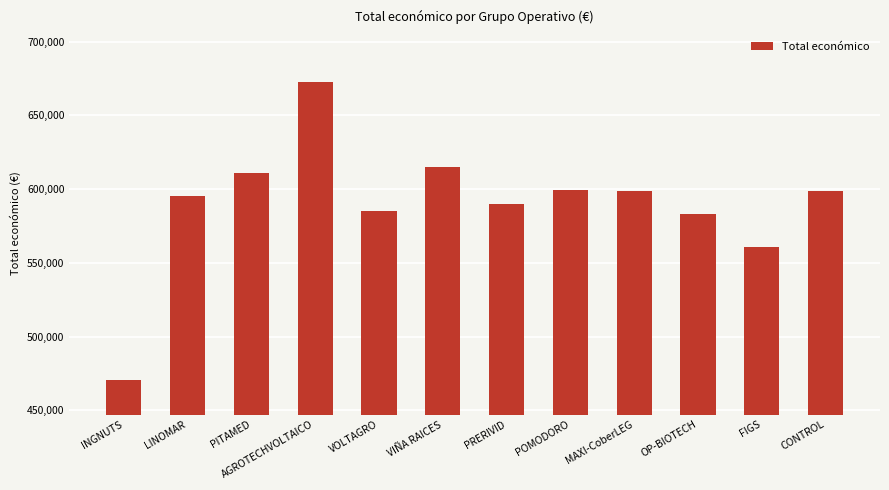

True or false: the data shows 595173 at LINOMAR.

True